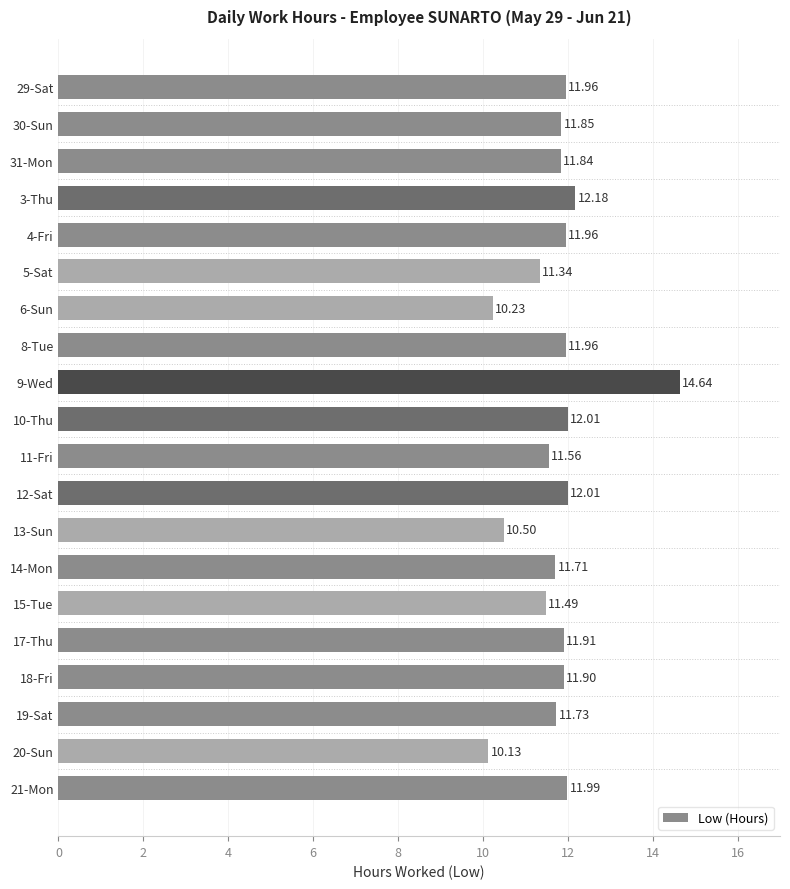

What is the difference between the maximum and second lowest values?

4.4